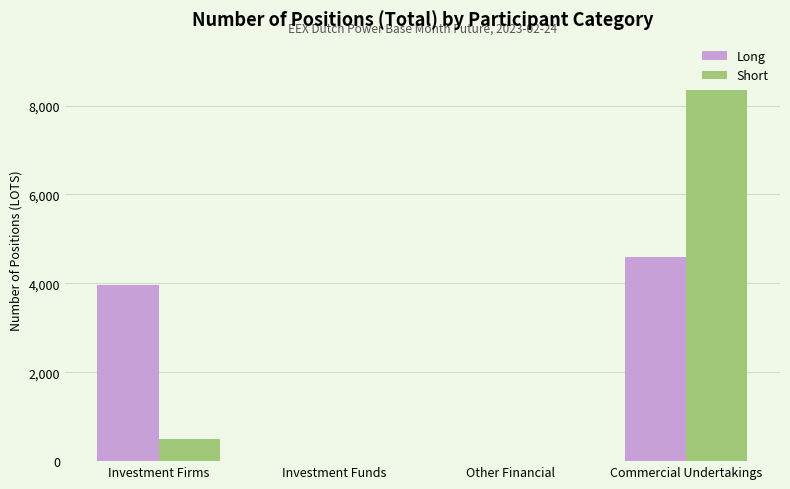

Is the value of Short at Investment Funds greater than the value of Long at Commercial Undertakings?

No